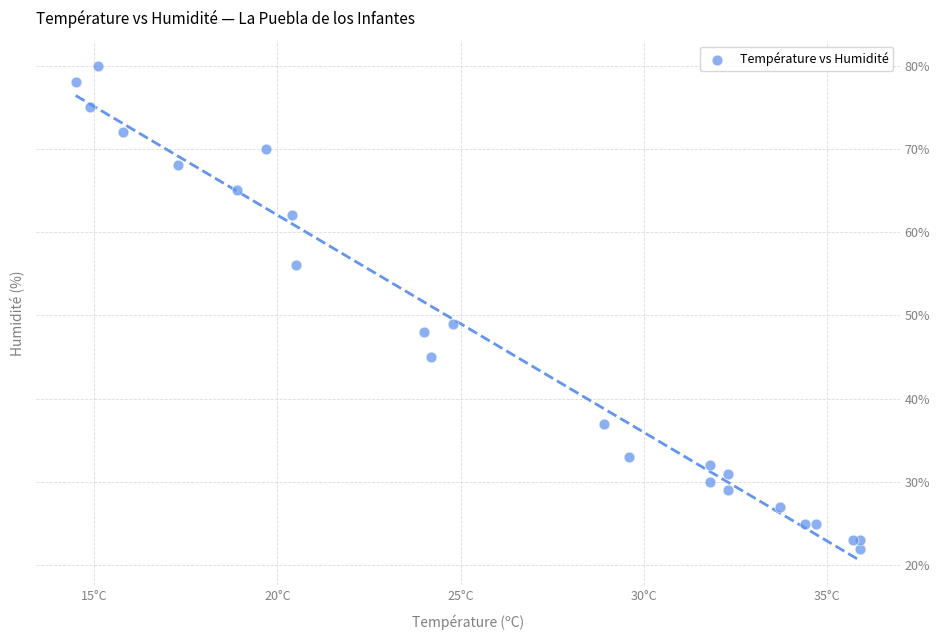

What Y value in the scatter plot is closest to 51?

49